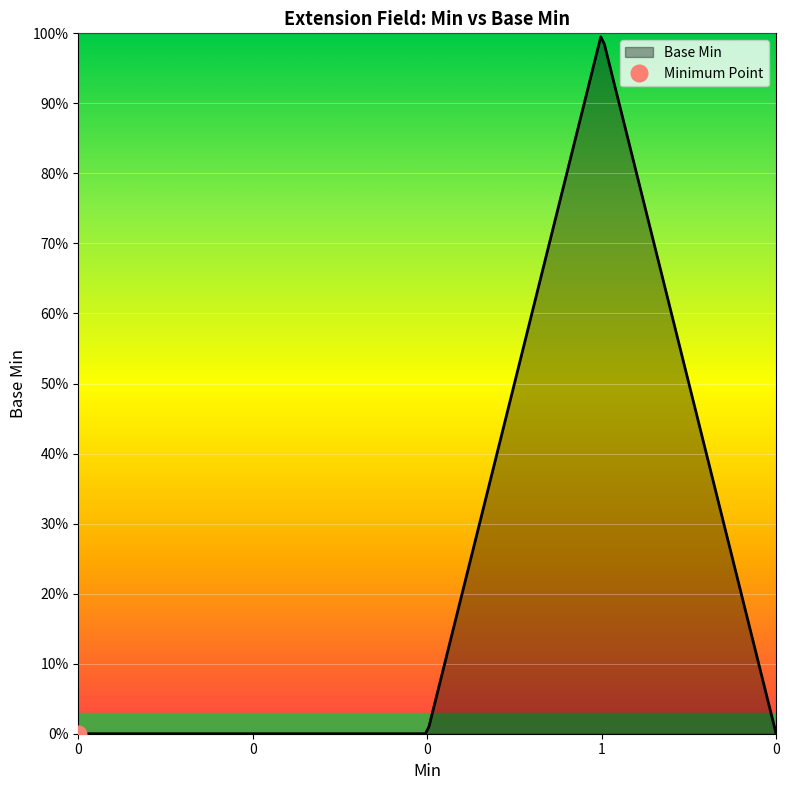

At which category does the data reach its first local peak?

1